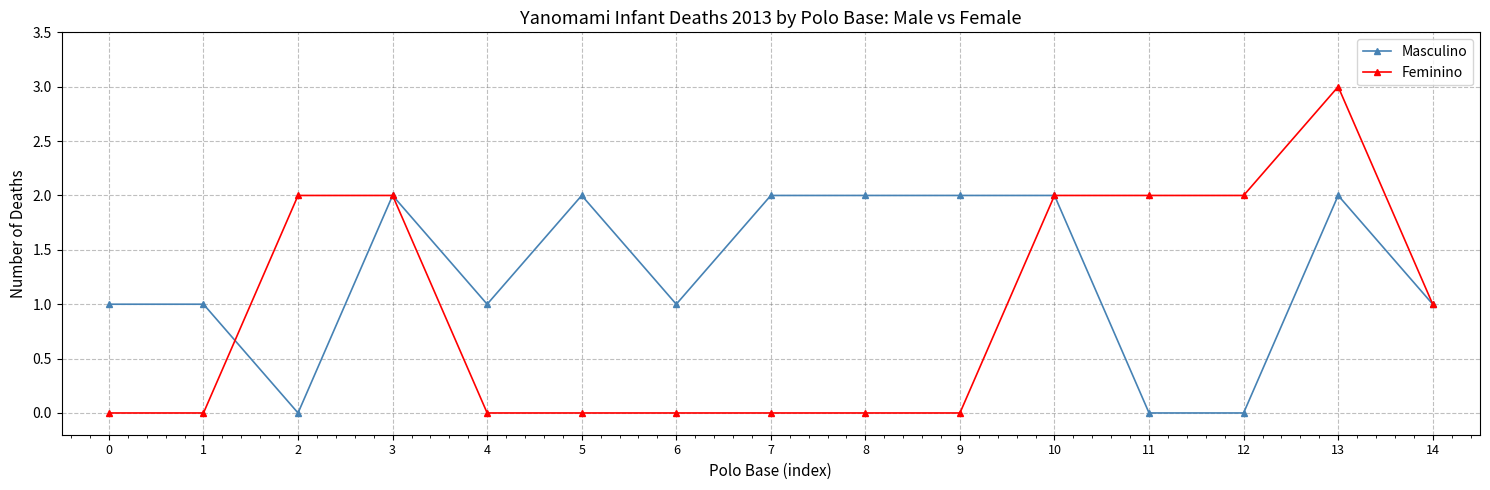

Which series has the widest spread of values?

Feminino